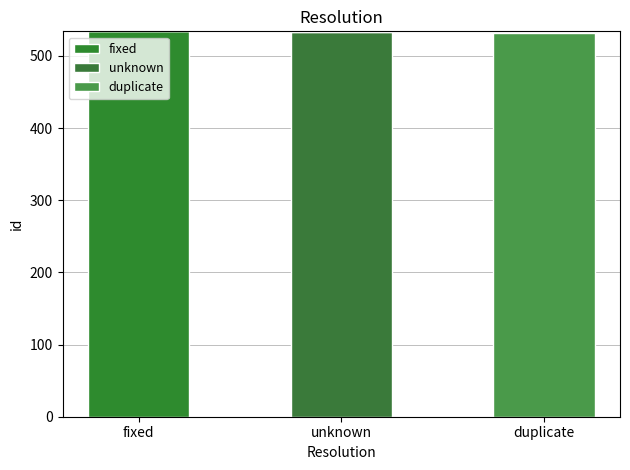

Between fixed and duplicate, which is larger?

fixed